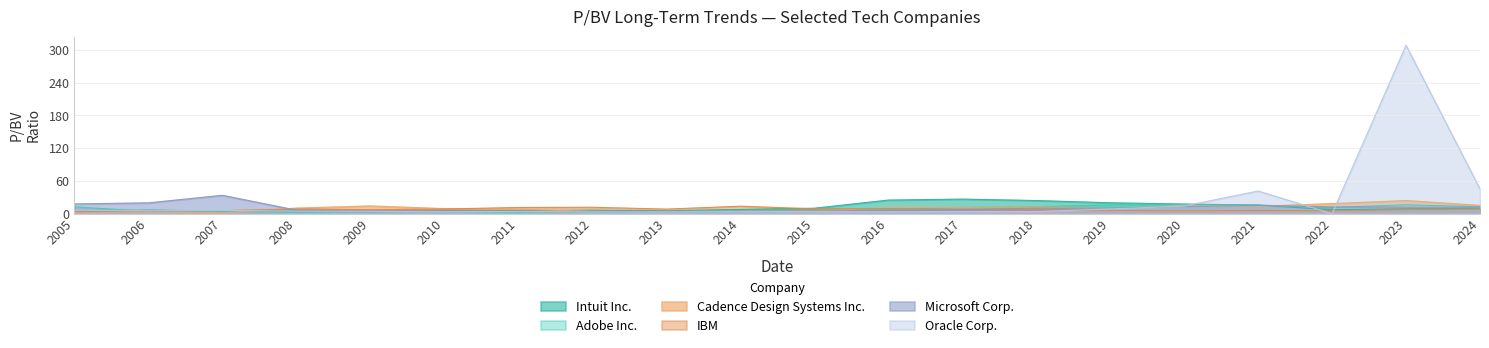

Which category has the lowest value in the Intuit Inc. series?

2009